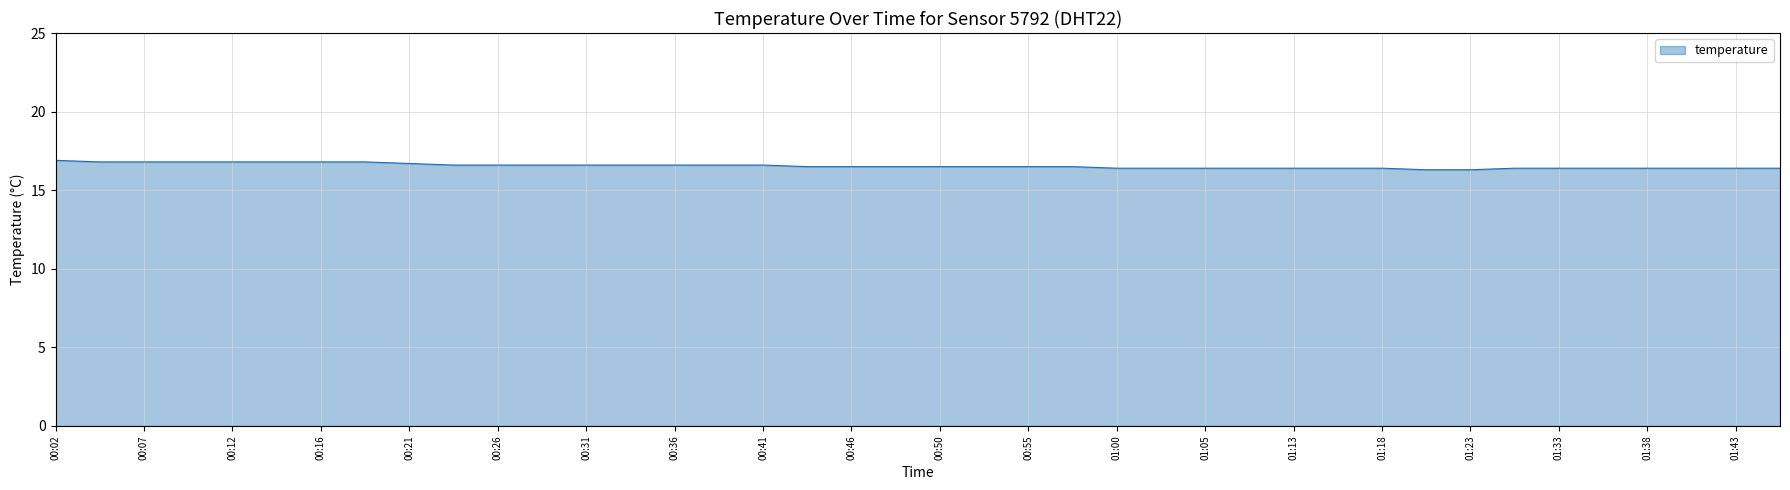

What is the greatest value displayed?

16.9